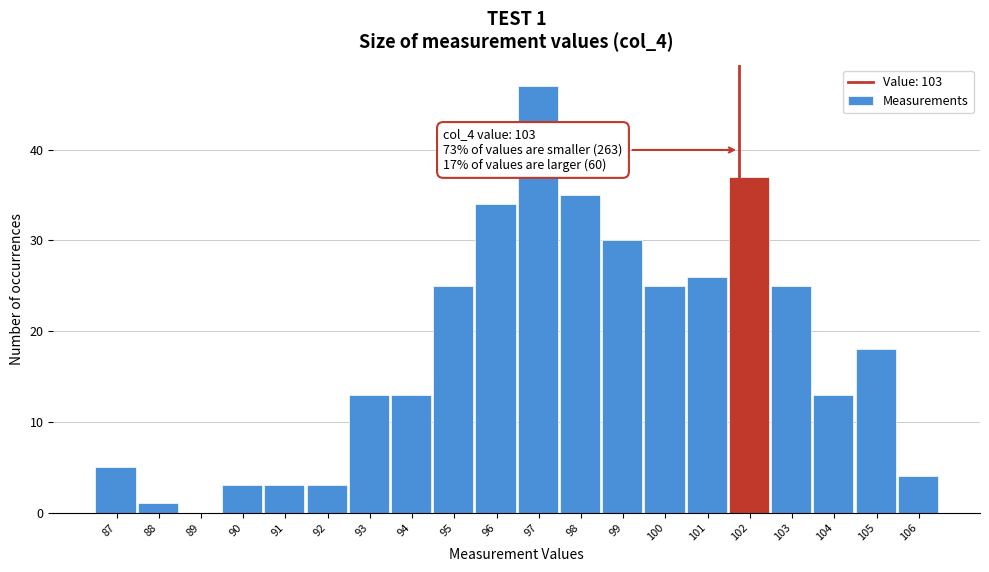

Reading left to right, list all the values displayed in this chart.

87=5	88=1	89=0	90=3	91=3	92=3	93=13	94=13	95=25	96=34	97=47	98=35	99=30	100=25	101=26	102=37	103=25	104=13	105=18	106=4